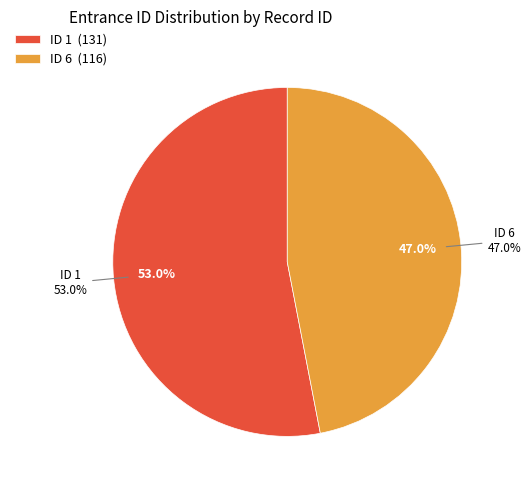

What is the change in value from 1 to 6?

-15